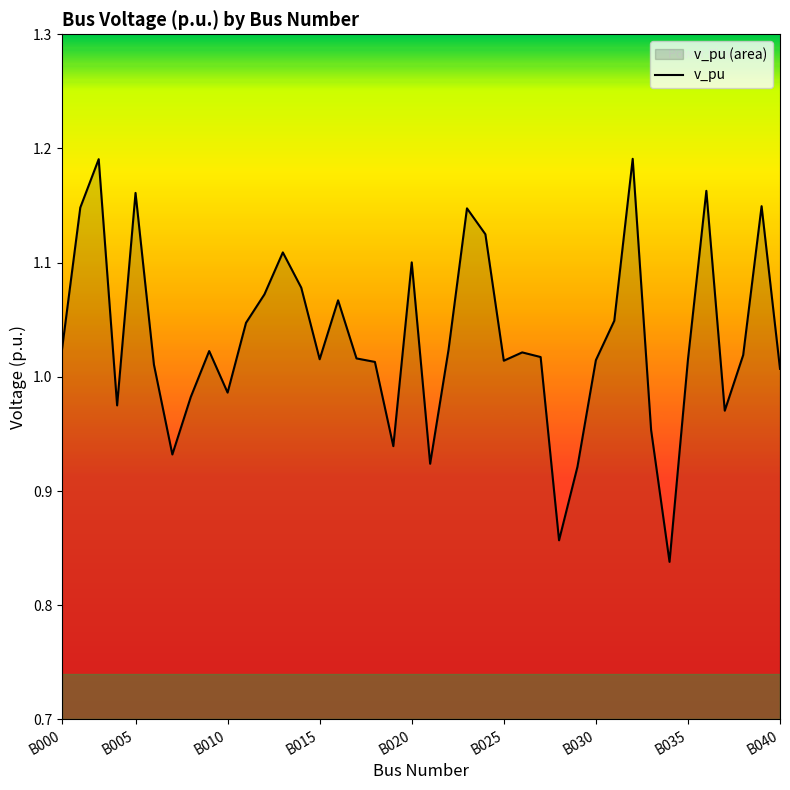

At which label does the data first exceed 1?

B000